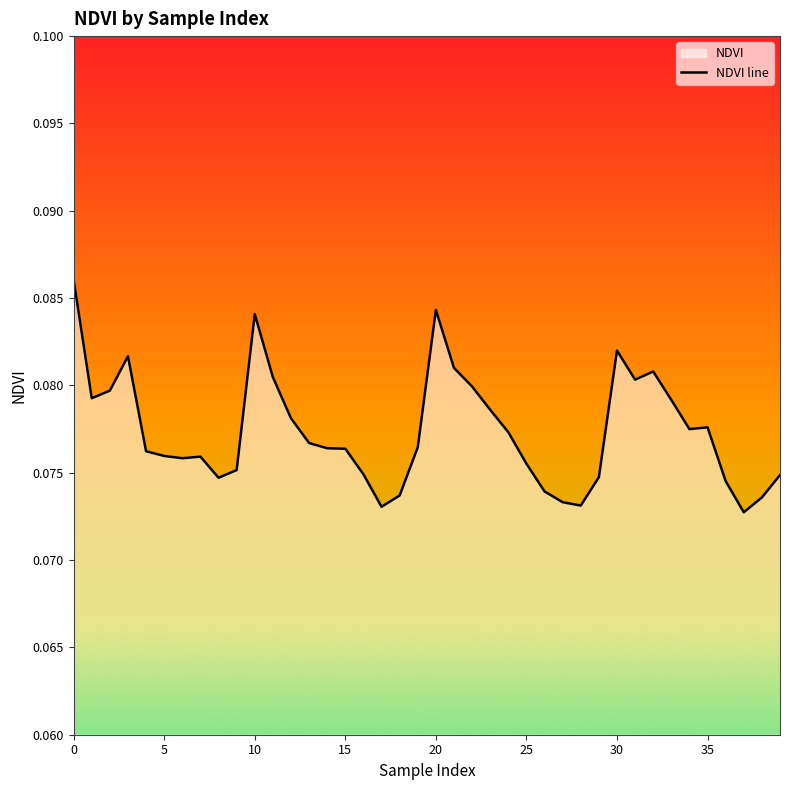

What is the minimum value shown in the chart?

0.1